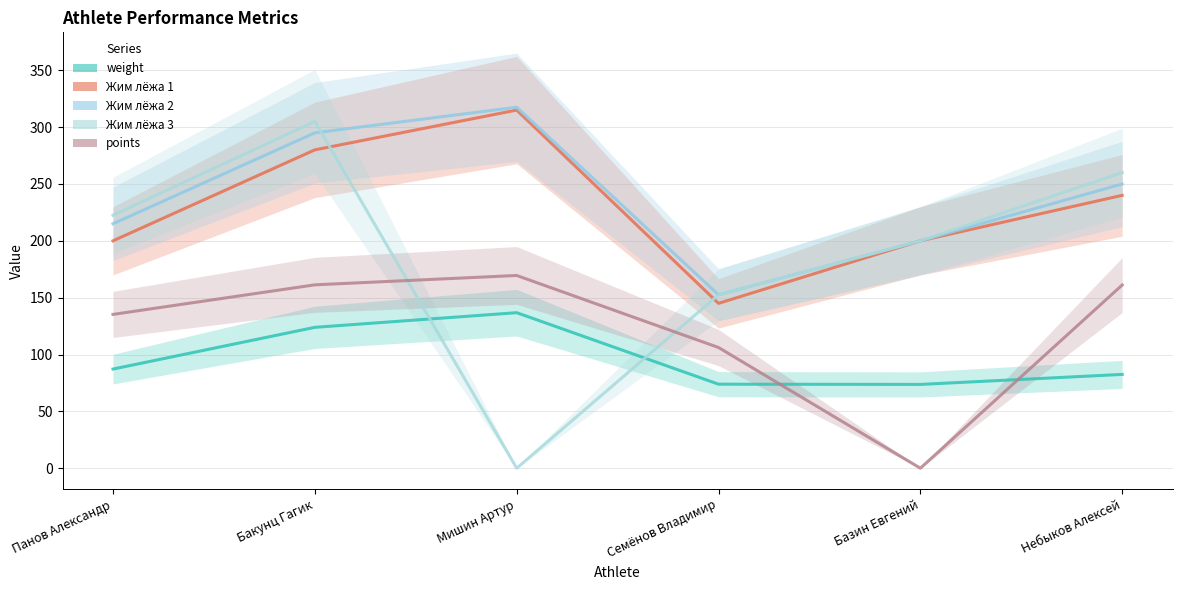

What is the label of the 6th point from the right?

Панов Александр